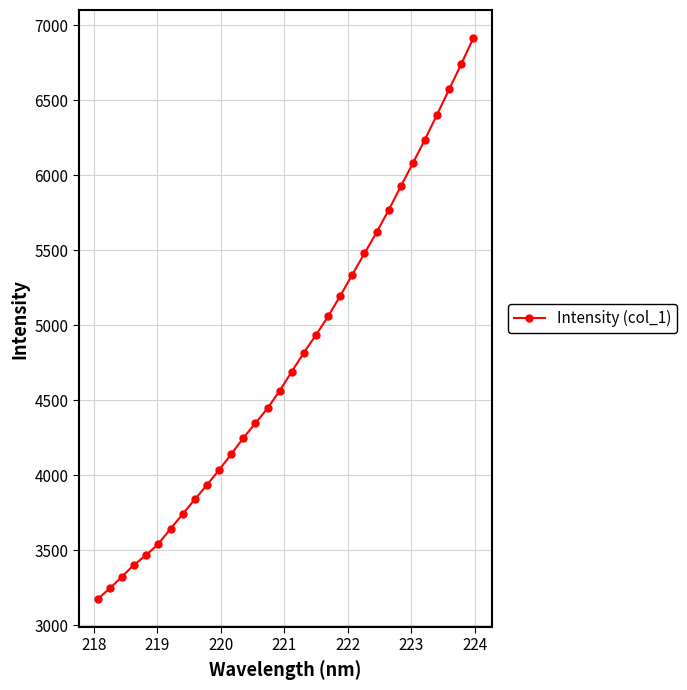

What is the maximum value shown in the chart?

6914.1